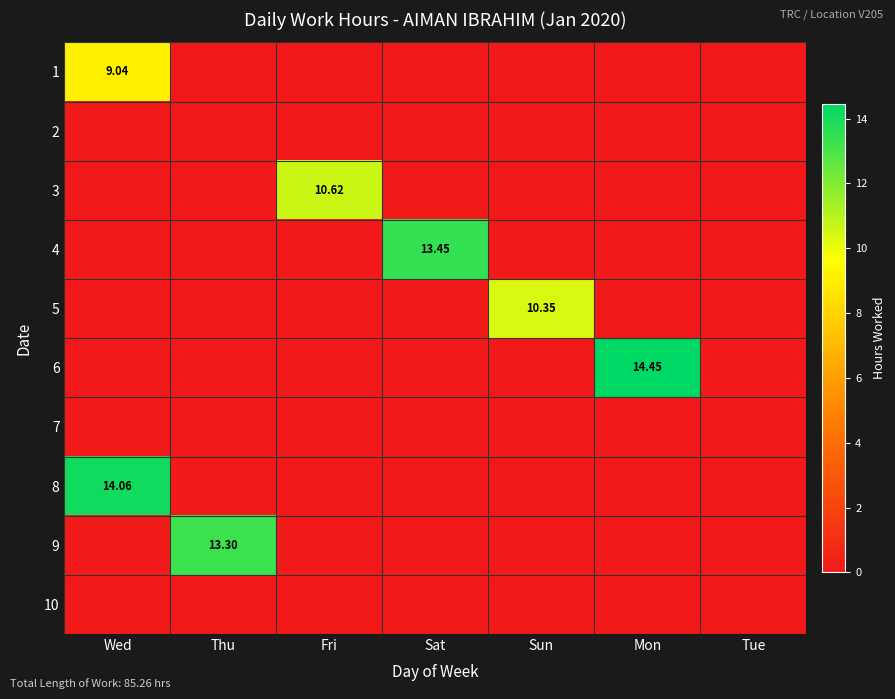

Rank the series by their maximum value, from lowest to highest.

2, 7, 10, 1, 5, 3, 9, 4, 8, 6